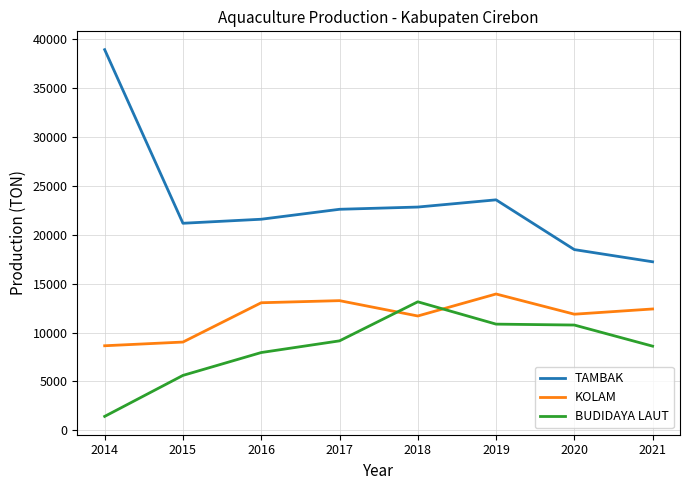

What are all the series names shown in the legend?

TAMBAK, KOLAM, BUDIDAYA LAUT